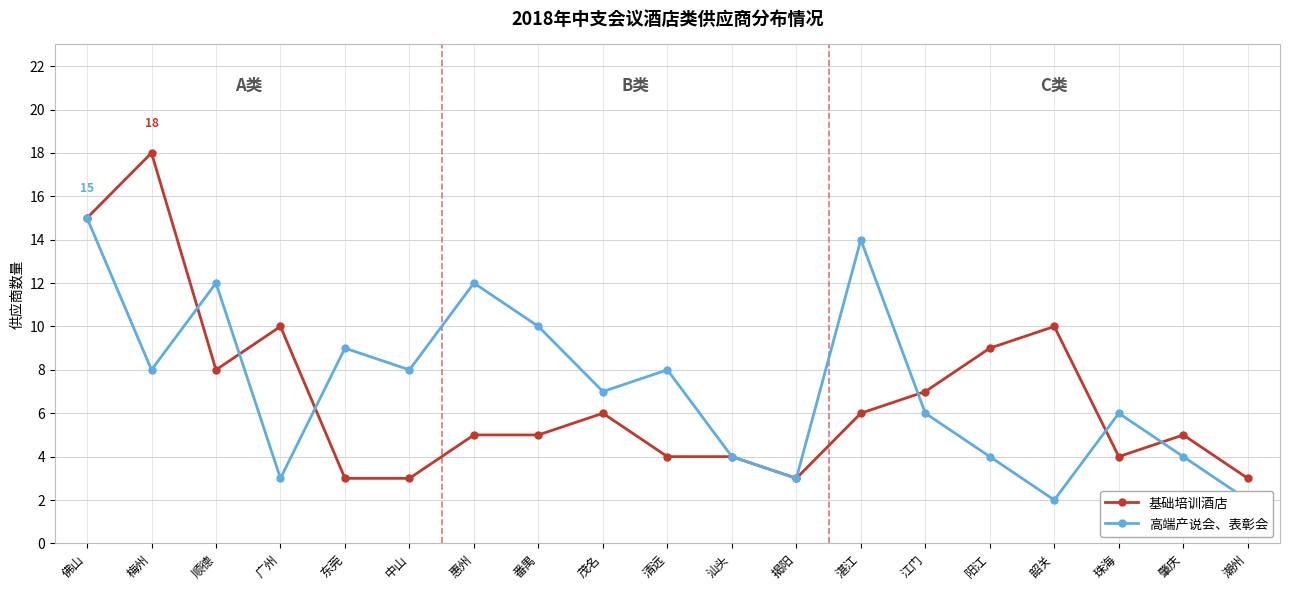

Does the chart display data point markers on the line(s)?

Yes